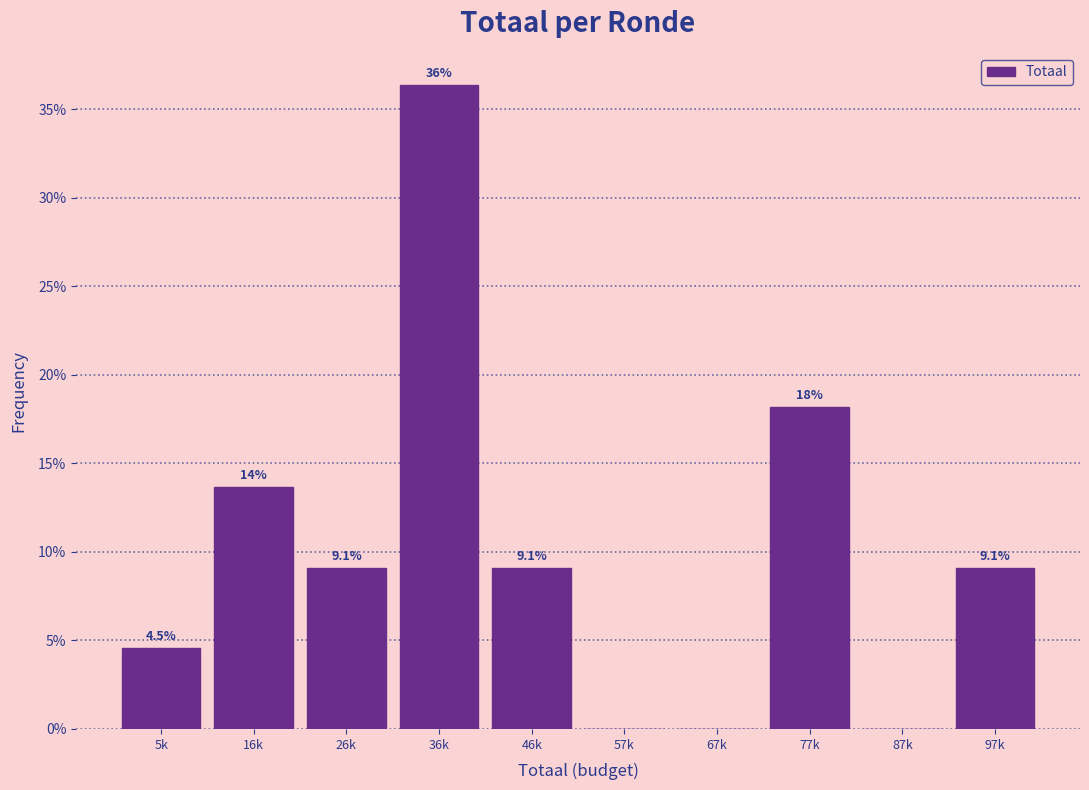

Reading left to right, extract all data points from this chart.

5k=4.5	16k=13.6	26k=9.1	36k=36.4	46k=9.1	57k=0.0	67k=0.0	77k=18.2	87k=0.0	97k=9.1